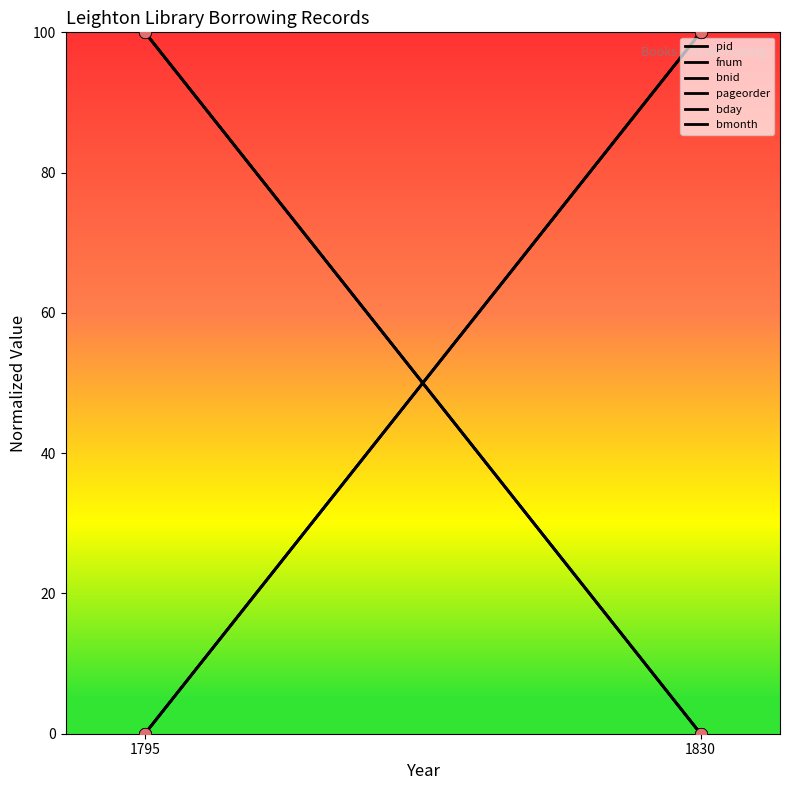

Is the value of pageorder at 1830 greater than the value of bmonth at 1830?

No